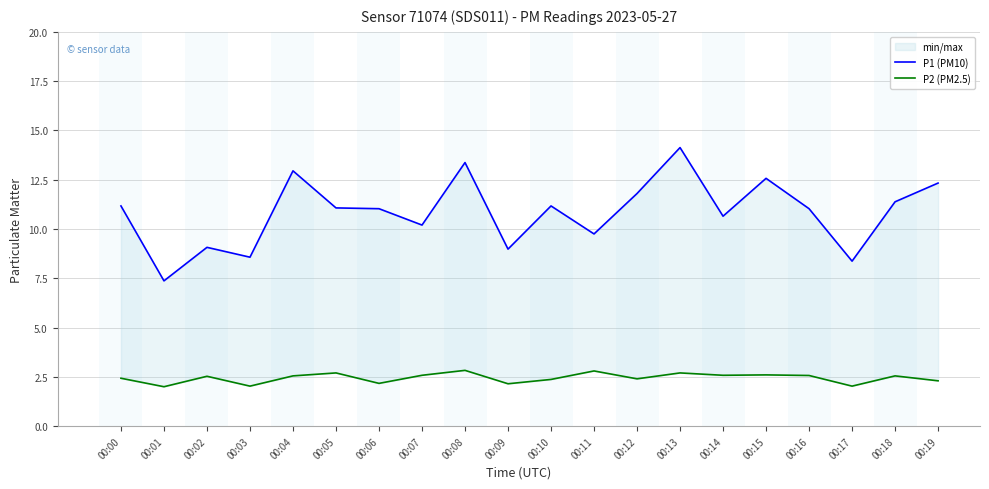

The value of P1 (PM10) at 00:02 is 5.8. True or false?

False